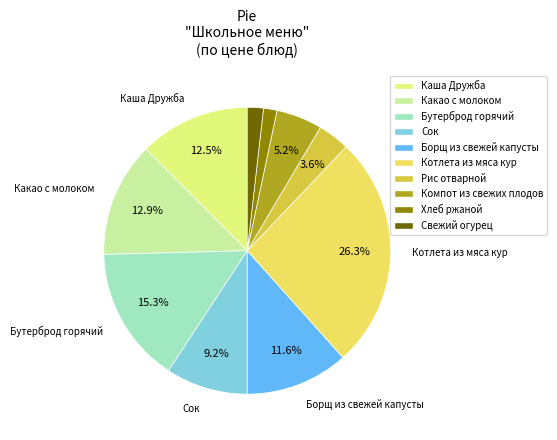

To the nearest percent, what portion does Борщ из свежей капусты represent?

12%